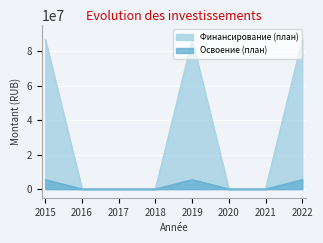

What is the maximum value shown in the chart?

86505968